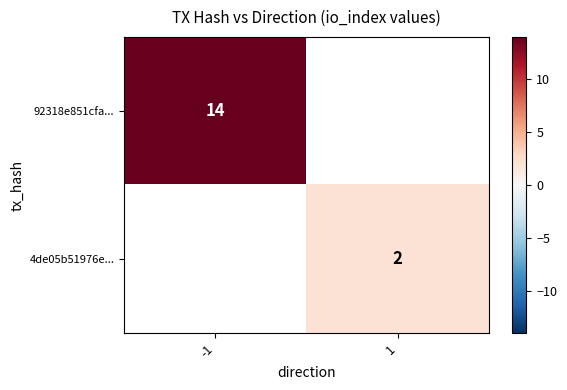

The 92318e851cfa... series shows 19 at -1. True or false?

False